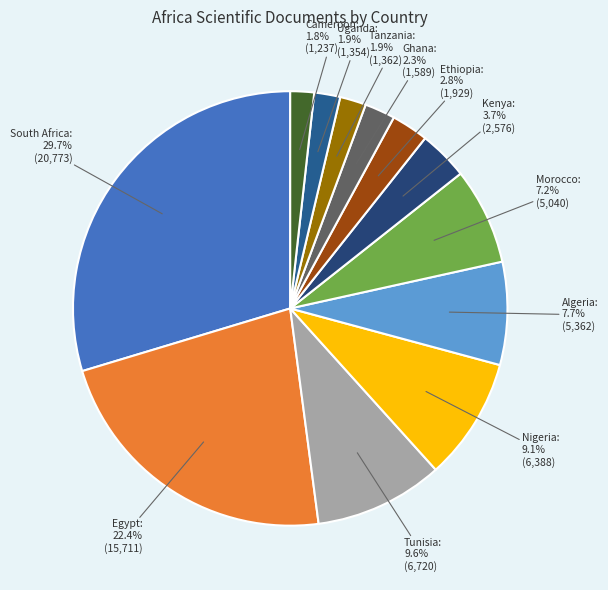

What is the smallest slice in the pie chart?

Cameroon